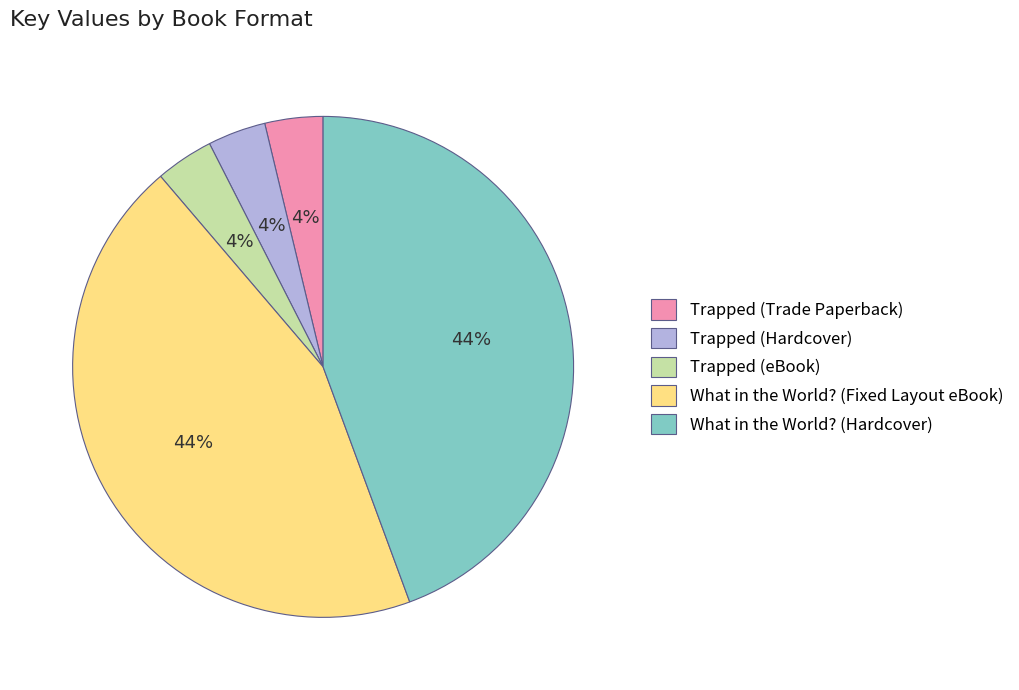

Is the sum of What in the World? (Hardcover) and Trapped (eBook) greater than half?

No